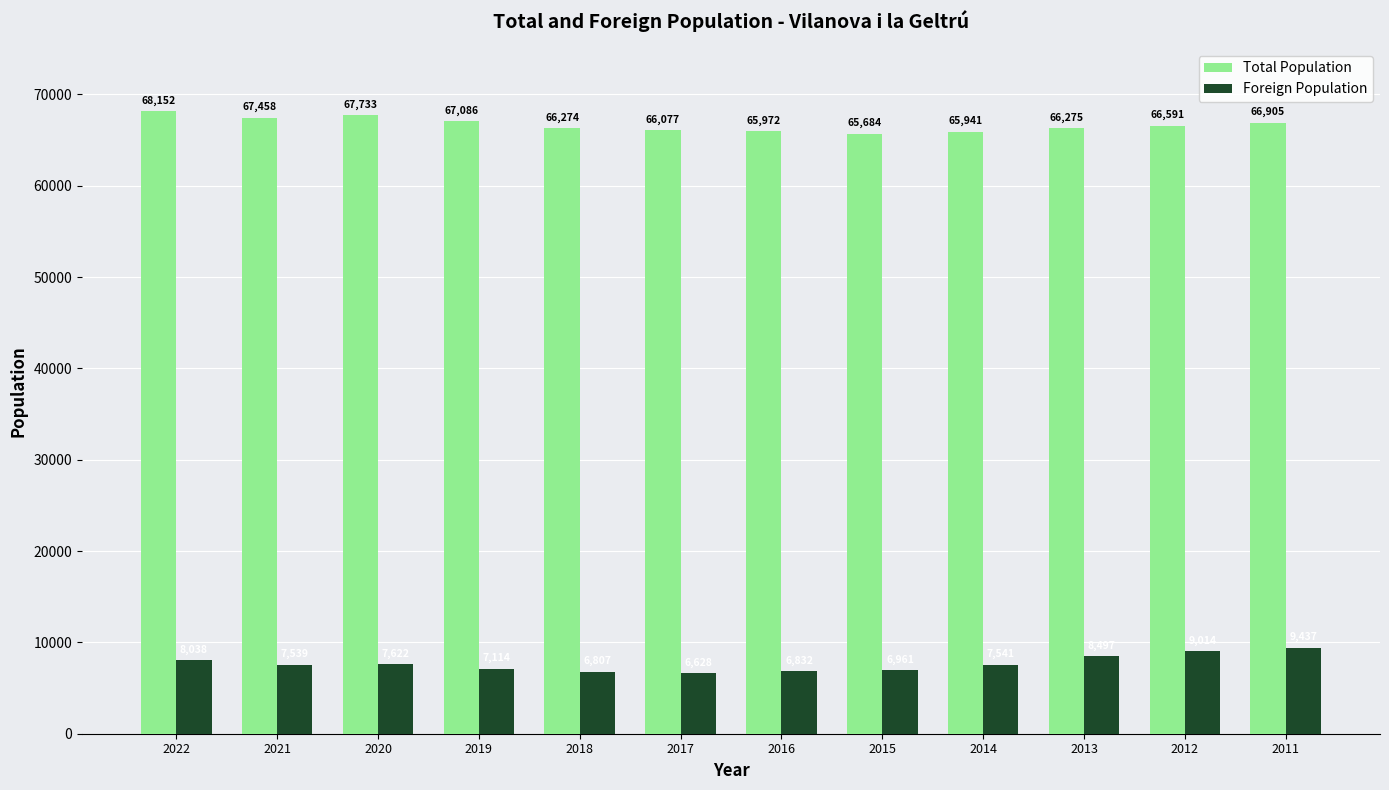

Rank the series at 2014 from lowest to highest value.

Foreign Population, Total Population